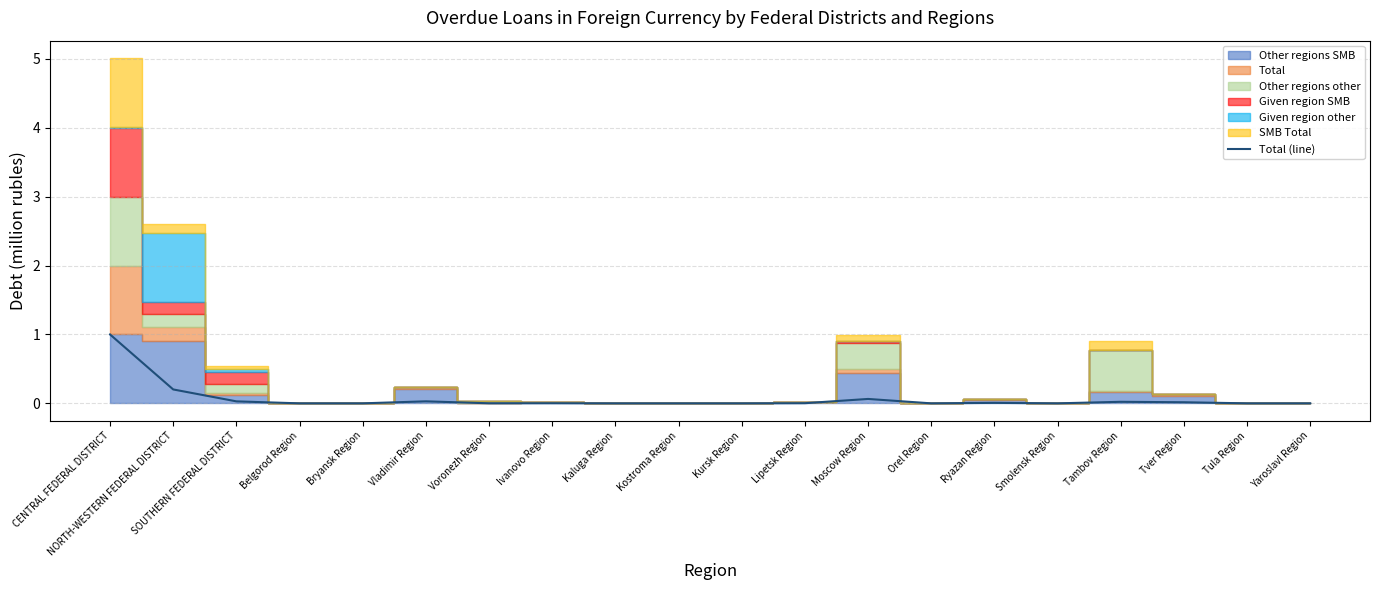

True or false: Total (line) has a value of 0.4 at Kostroma Region.

False